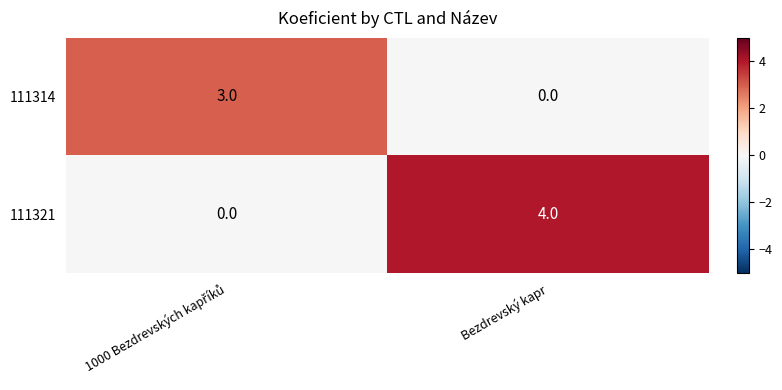

At how many categories does at least one series exceed 1?

2